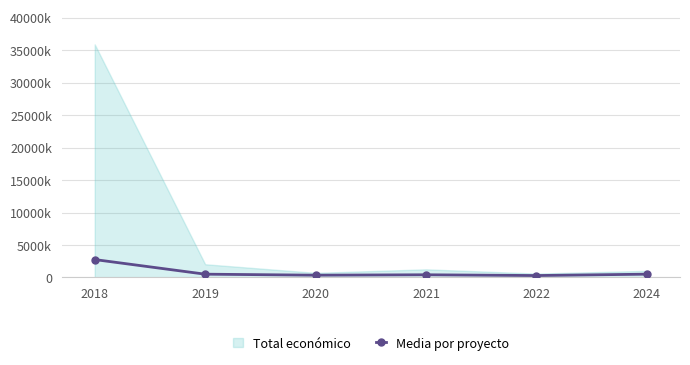

What are all the series names shown in the legend?

Total económico, Media por proyecto